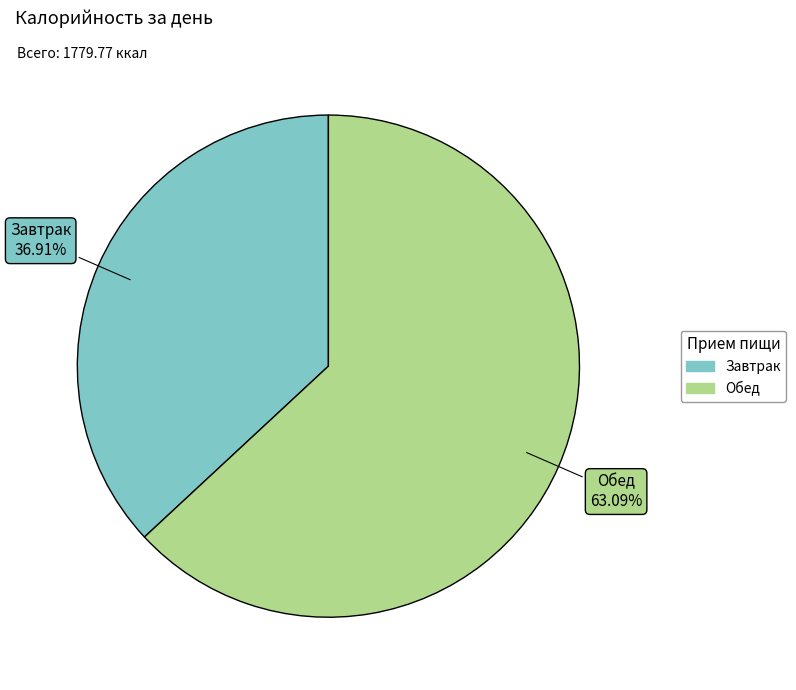

To the nearest percent, what is the difference between the Завтрак and Обед slice percentages?

26%